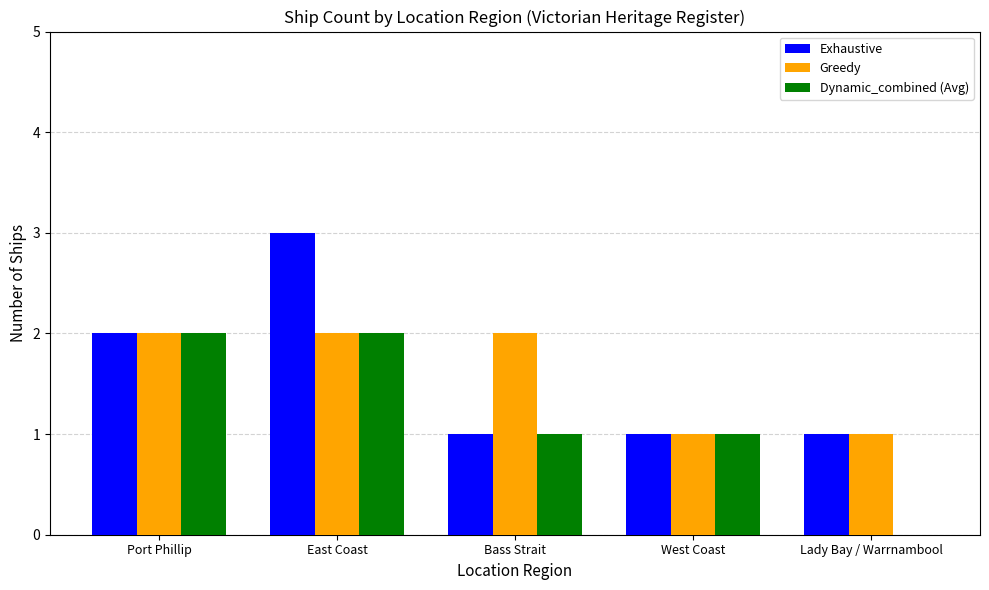

What is the sum of all Dynamic_combined (Avg) values?

6